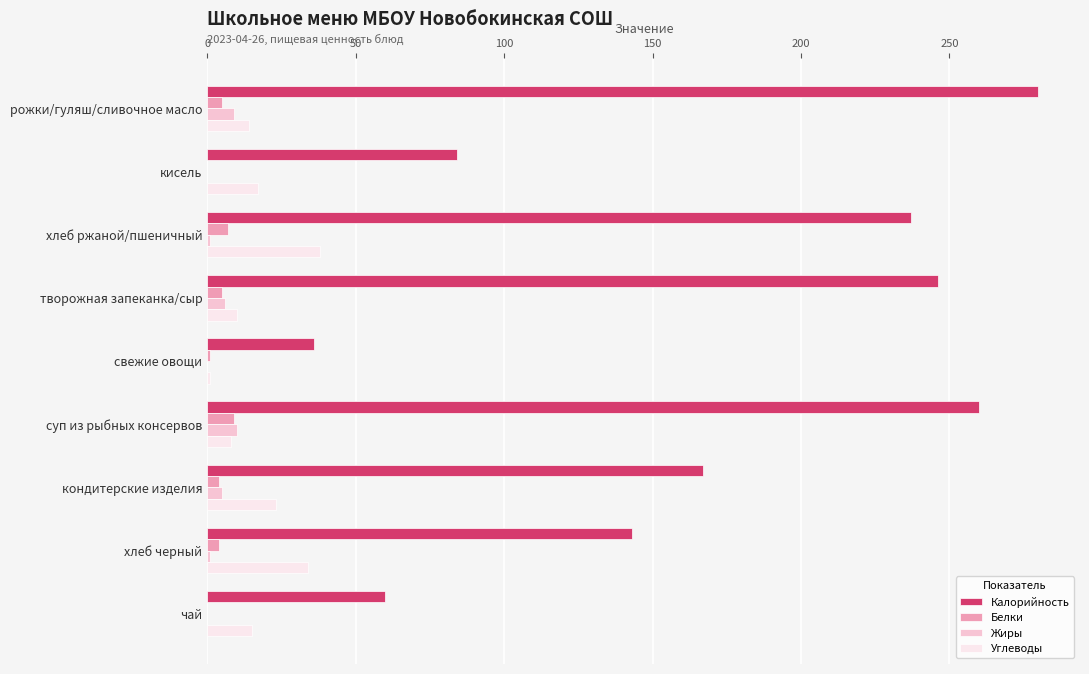

Which series has the largest total across all categories?

Калорийность